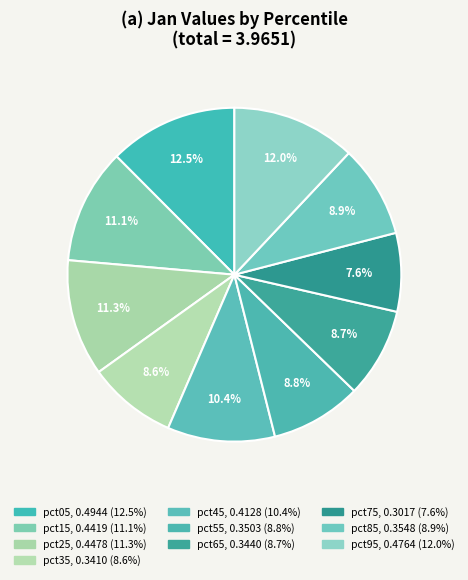

Is there a majority slice in this chart?

No